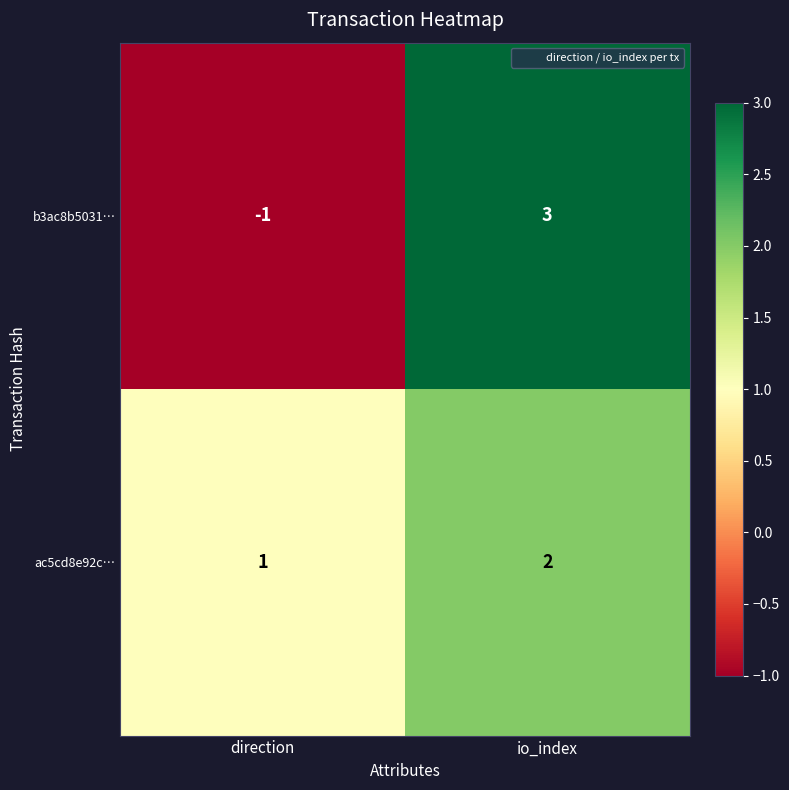

The value of ac5cd8e92c… at io_index is 1. True or false?

False